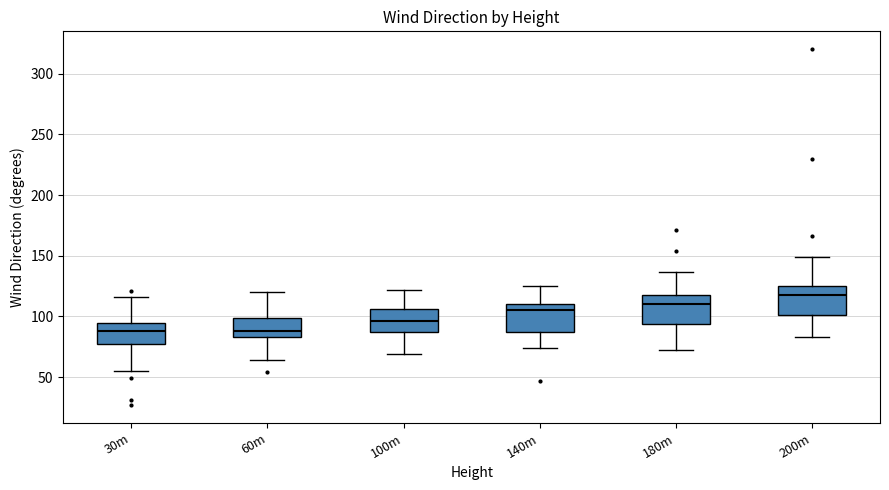

Which box has the highest median line?

200m